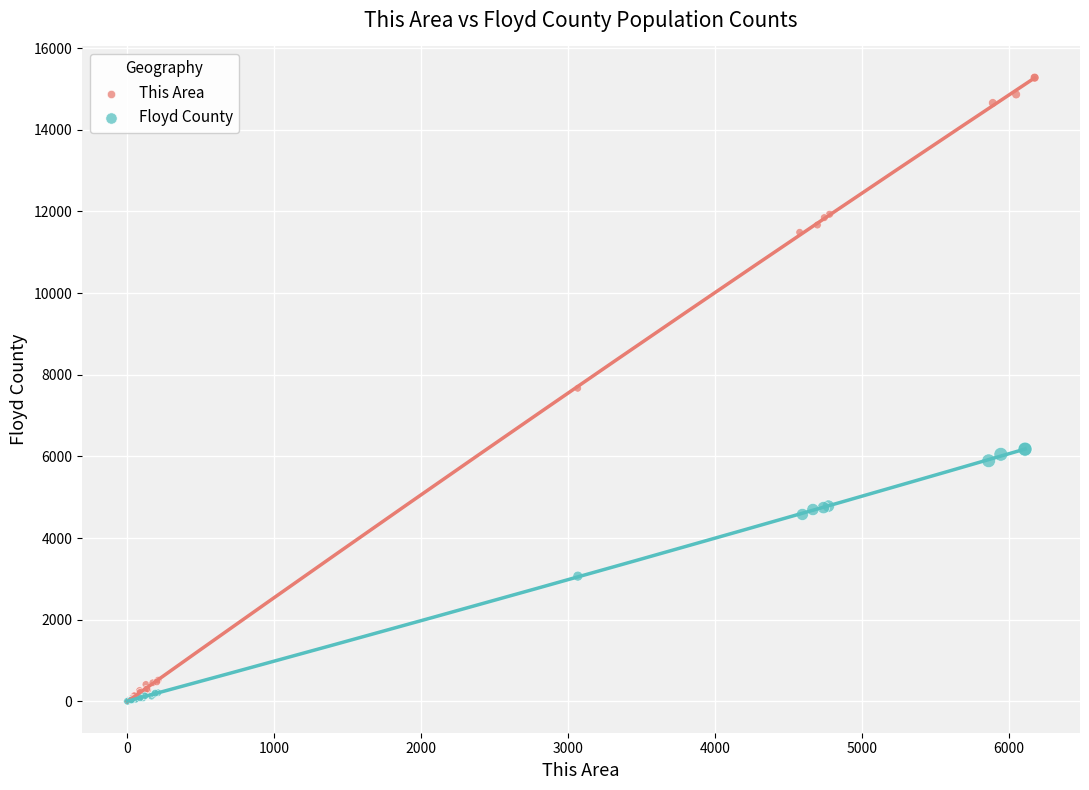

Which series reaches the maximum Y coordinate?

This Area